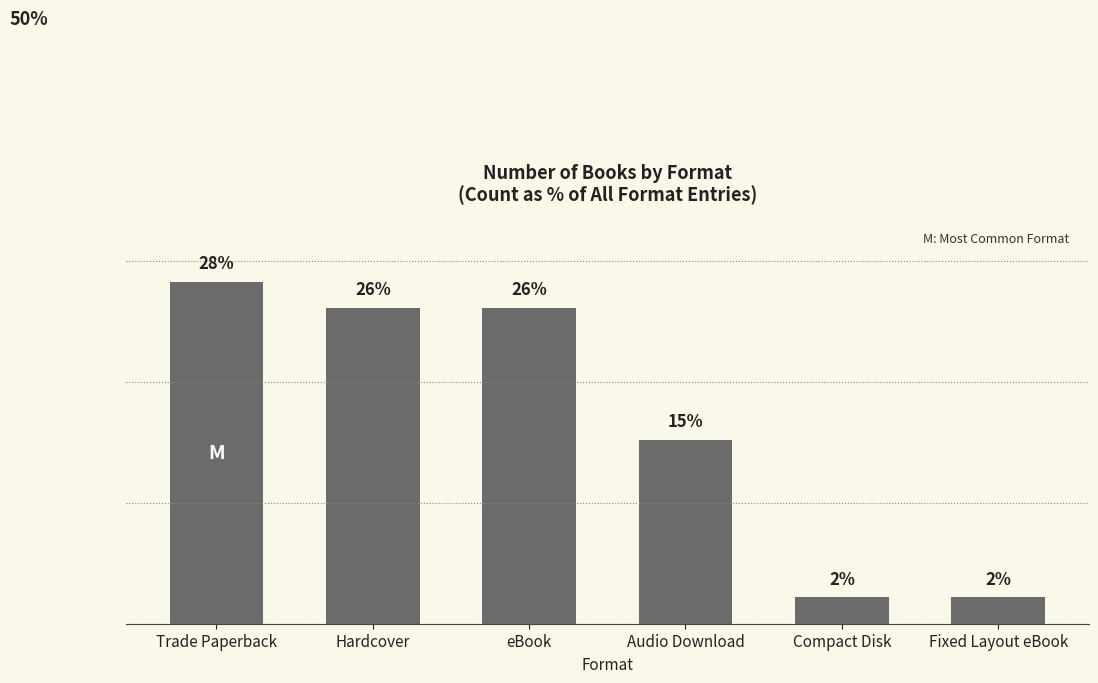

Where does the data first go above 26?

Trade Paperback